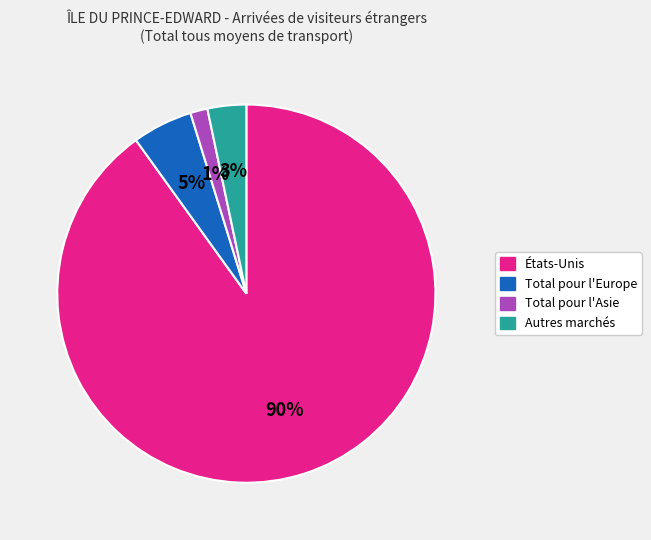

Count the number of slices in the pie.

4